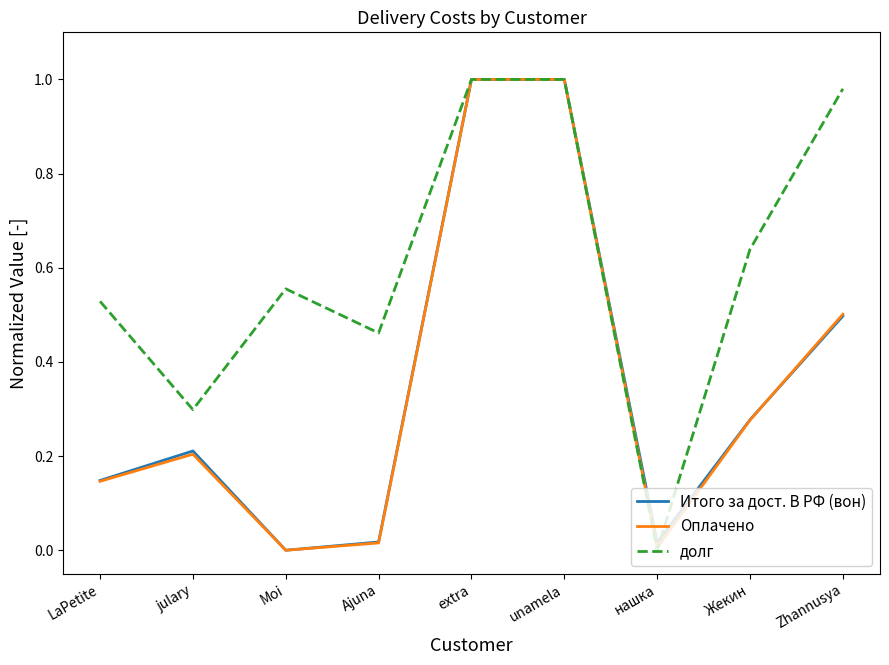

How many lines are shown in the chart?

3